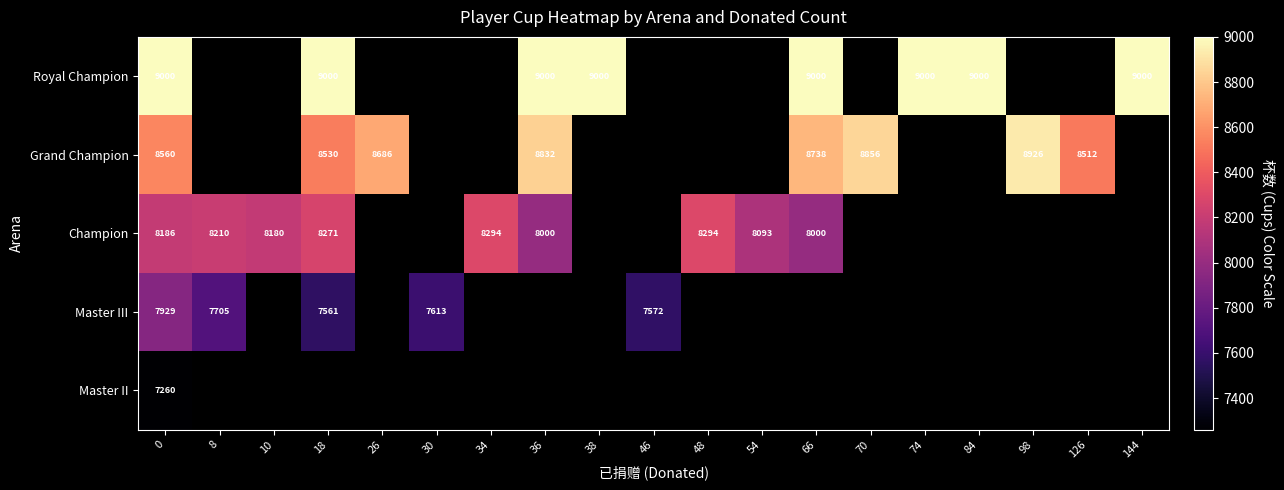

What is the sum of the Champion values at 66 and 48?

16294